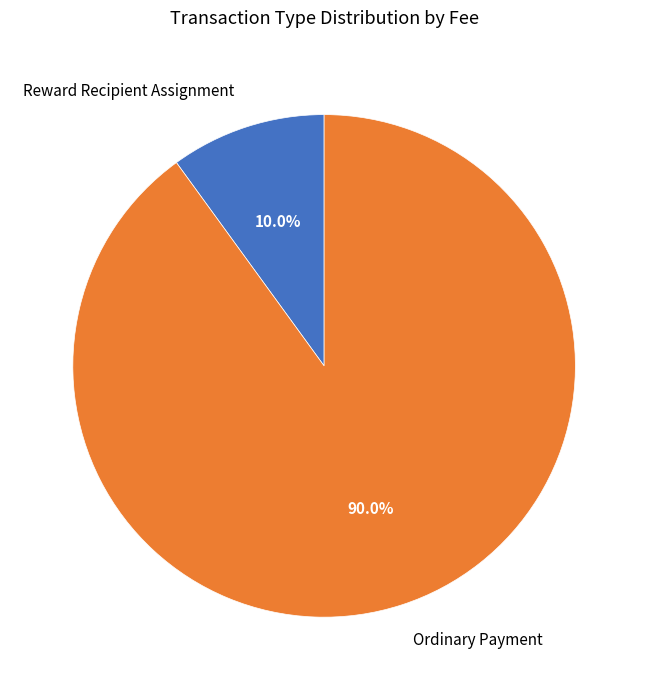

To the nearest percent, what is the average slice percentage?

50%